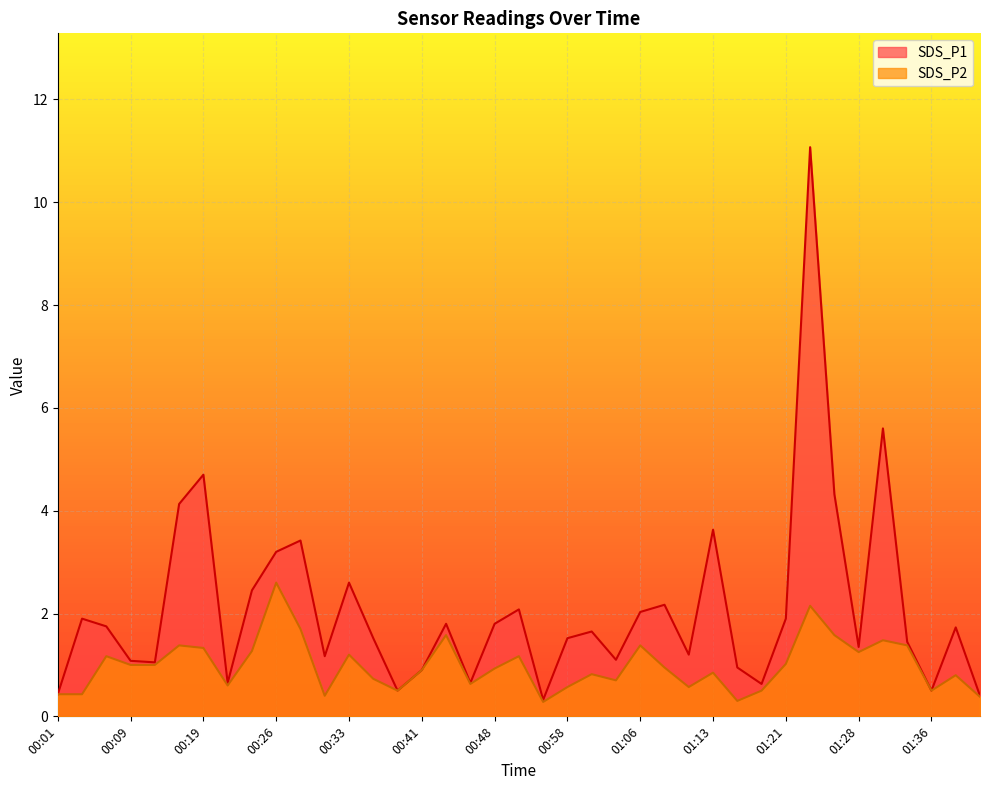

At which category does SDS_P2 reach its first local peak?

00:06